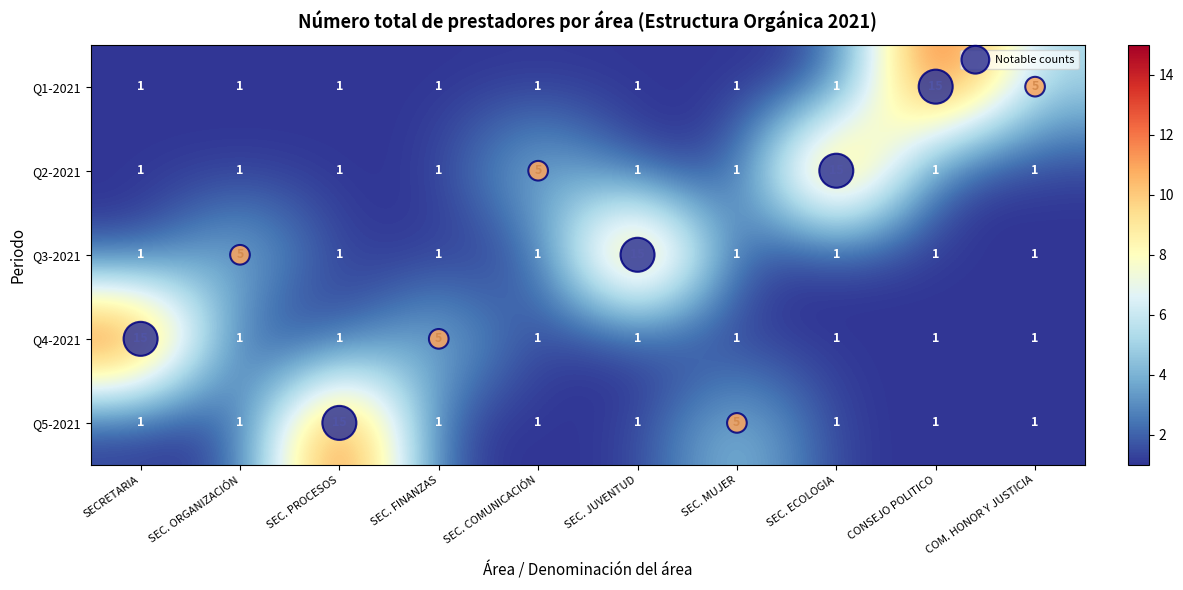

Between SEC. FINANZAS and SEC. ECOLOGIA, which series saw the biggest shift?

Q2-2021